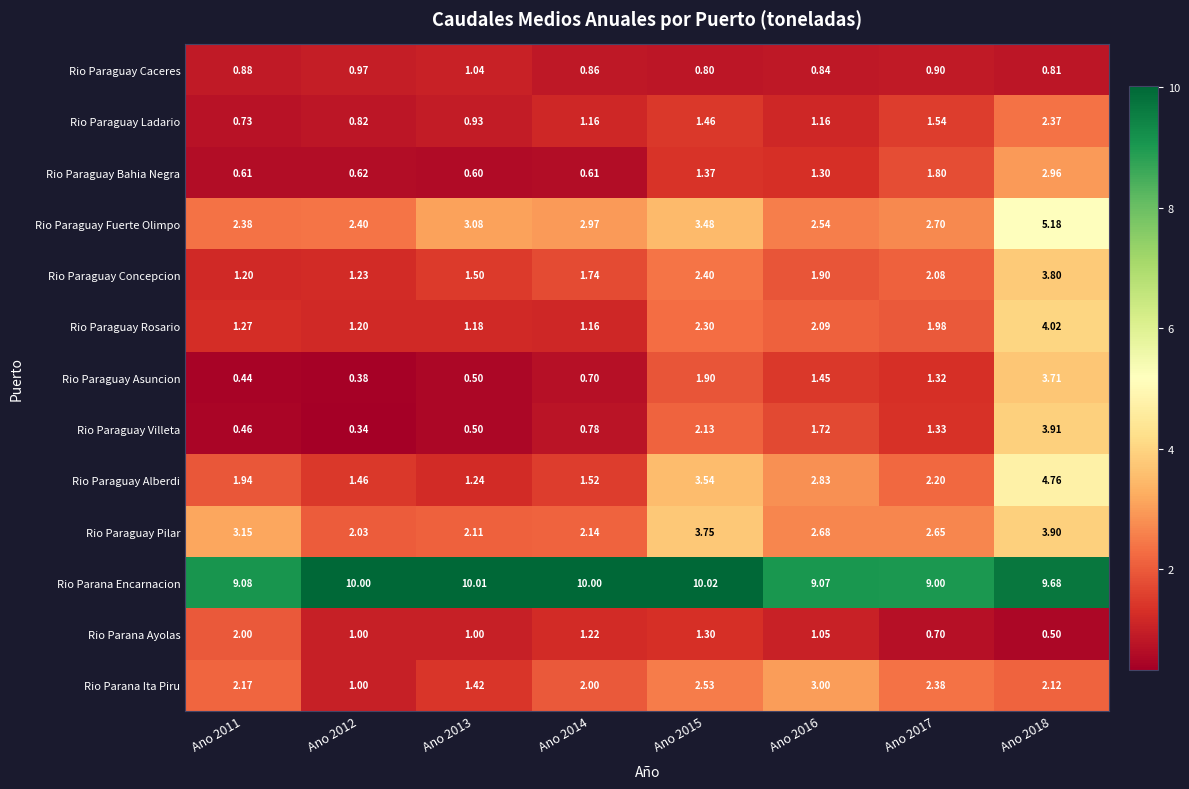

Which series changed the most between Ano 2015 and Ano 2016?

Rio Paraguay Pilar